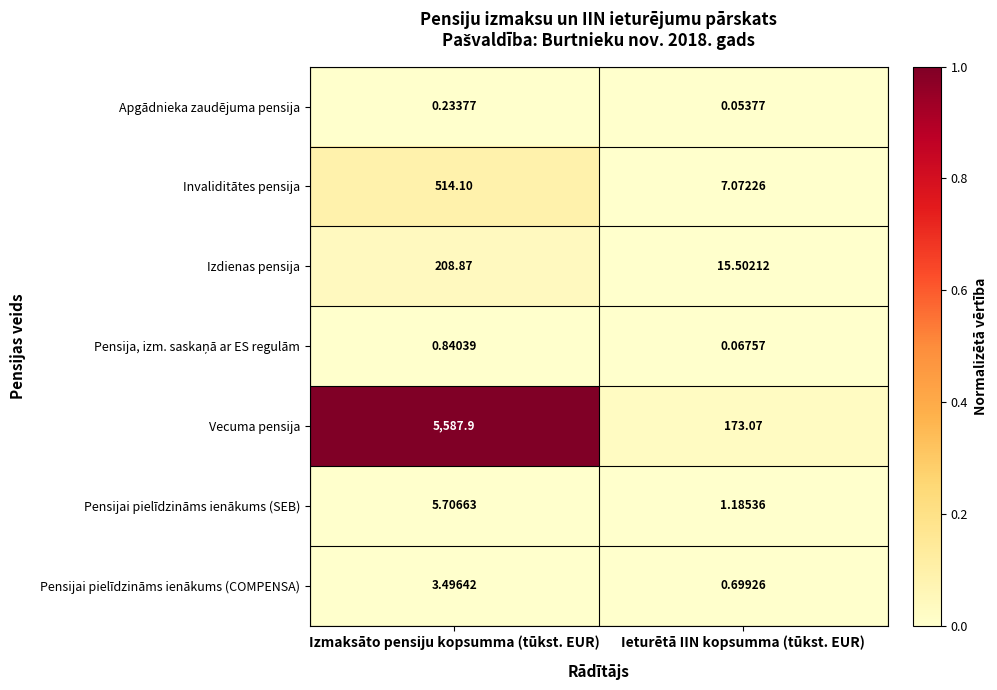

Rank the categories by Pensijai pielīdzināms ienākums (COMPENSA) value from highest to lowest.

Izmaksāto pensiju kopsumma (tūkst. EUR), Ieturētā IIN kopsumma (tūkst. EUR)